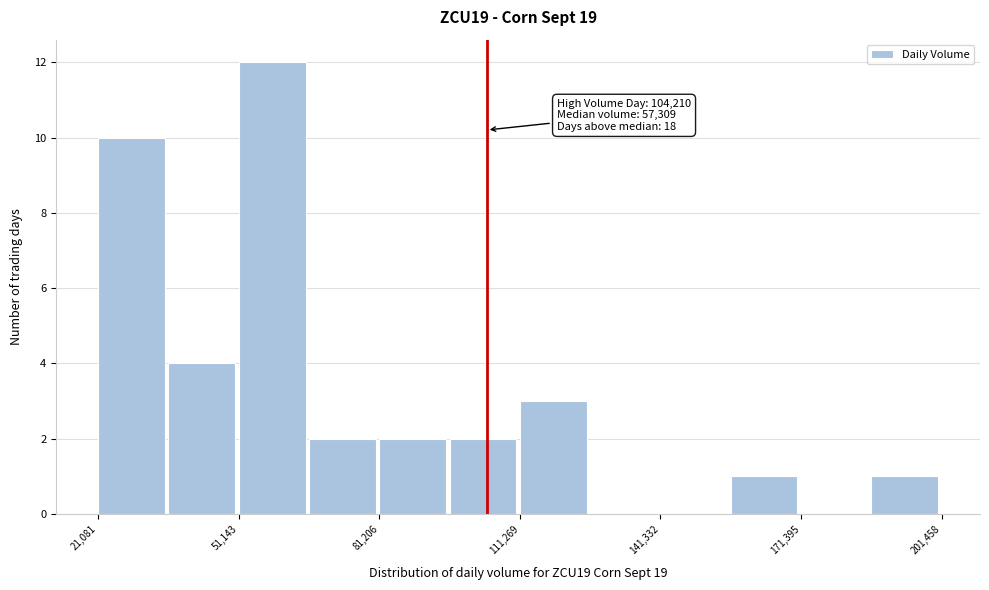

Read against the x-axis, roughly where is the centre of the tallest bar?

60000